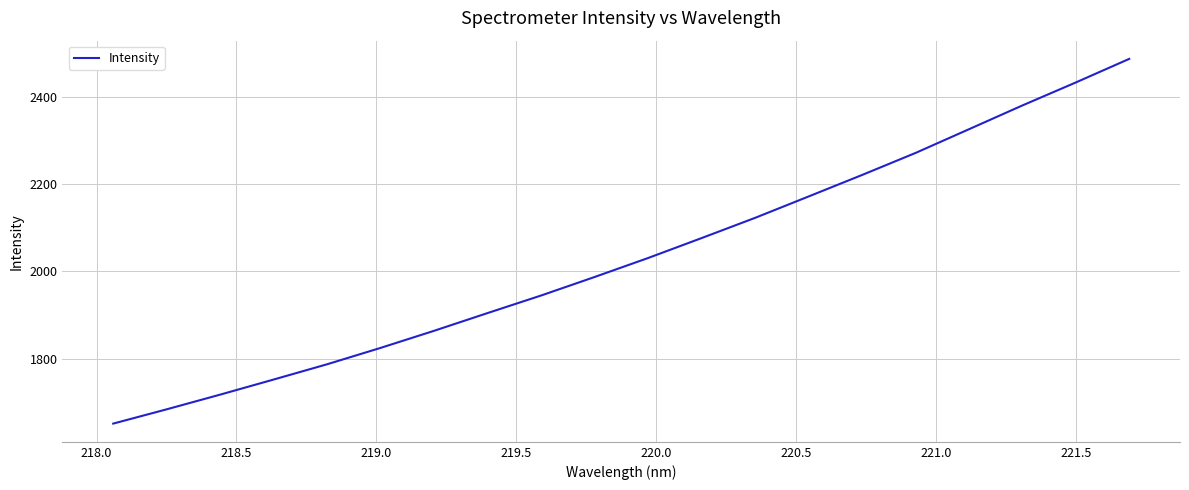

What is the greatest value displayed?

2488.2